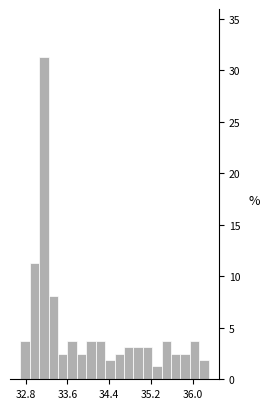

Read against the x-axis, roughly where is the centre of the tallest bar?

33.2